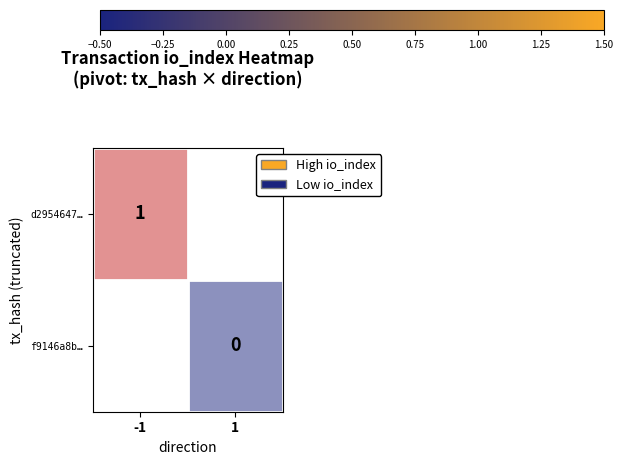

What is the maximum value shown in the chart?

1.0